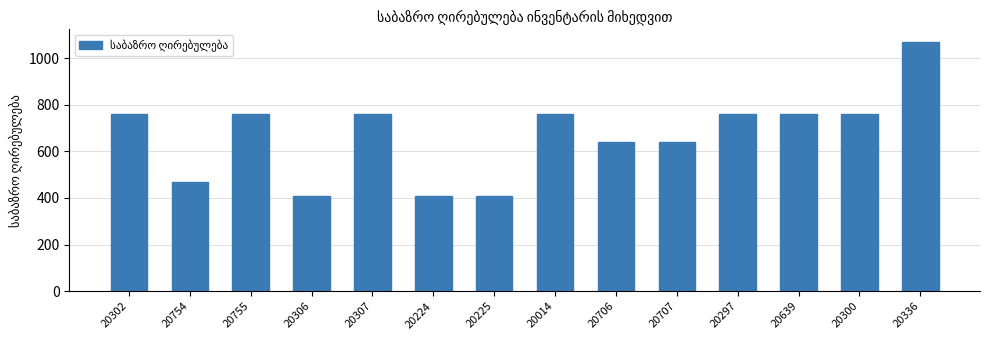

The chart shows a value of 208 at 20014. True or false?

False